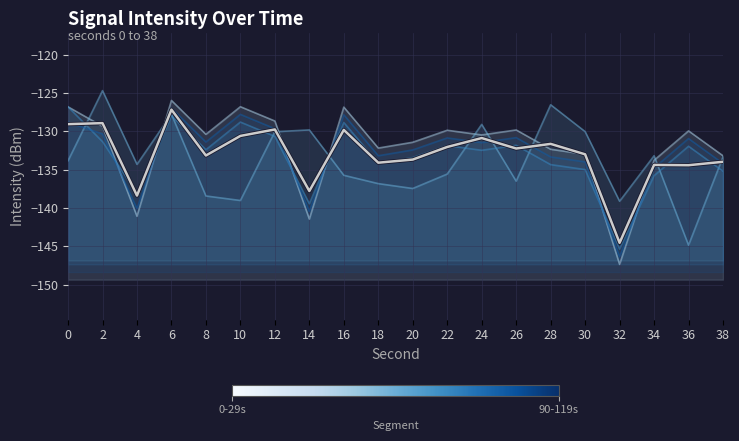

At 8, list the series in order from largest to smallest.

0-29s, 90-119s, 60-89s, Mean, 30-59s